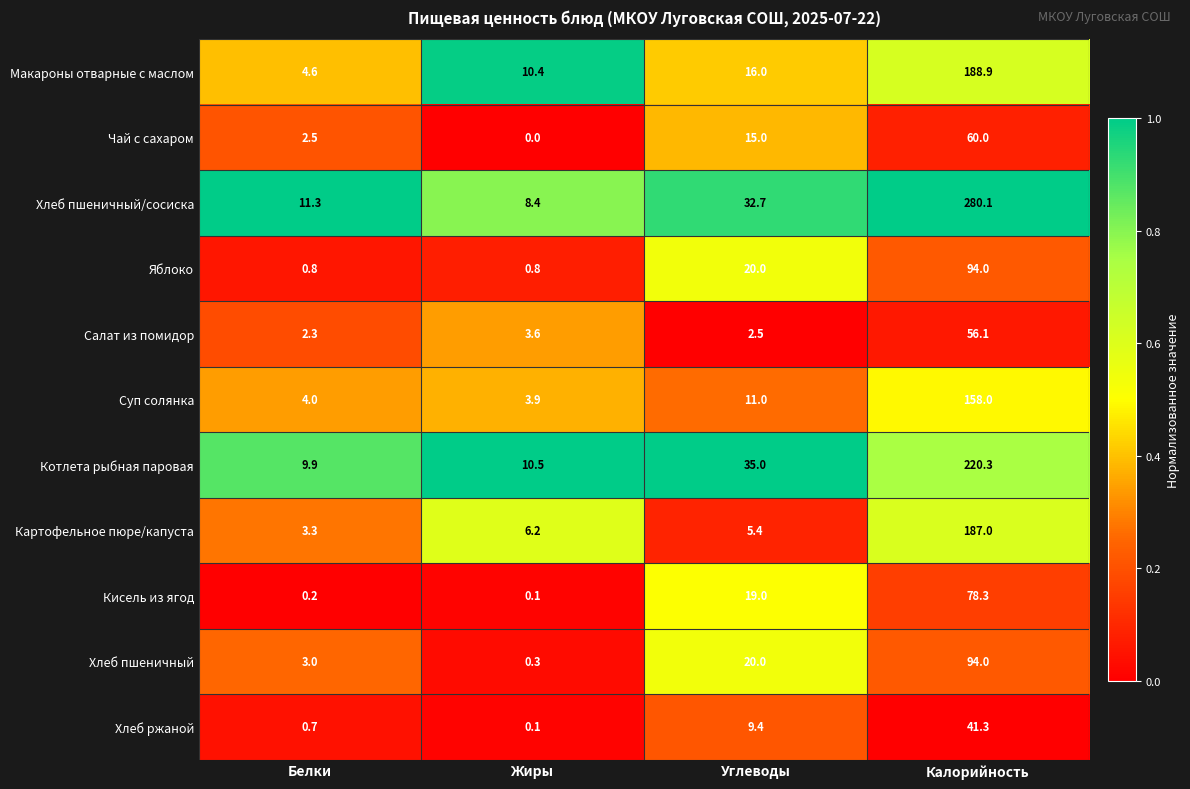

List the labels in order of Хлеб пшеничный value, smallest first.

Жиры, Белки, Углеводы, Калорийность